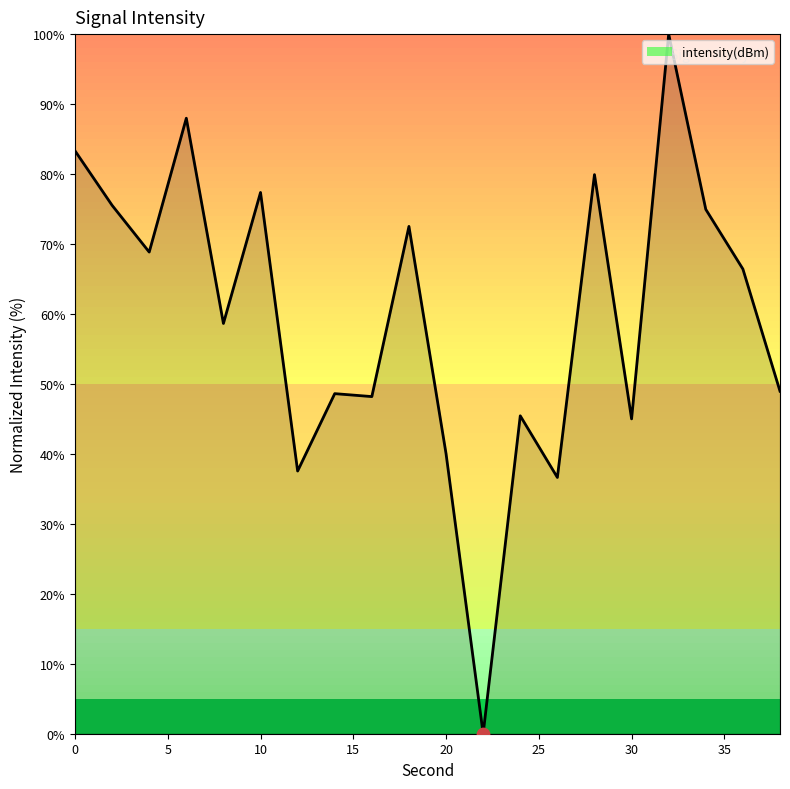

What is the maximum value shown in the chart?

100.0